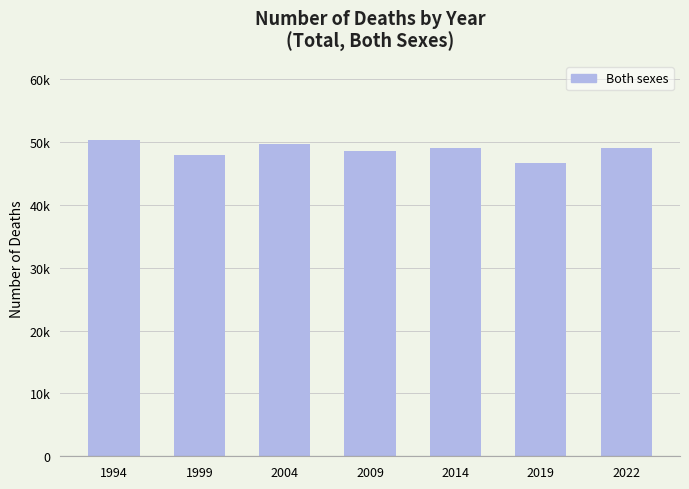

List the labels in order of value, smallest first.

2019, 1999, 2009, 2014, 2022, 2004, 1994